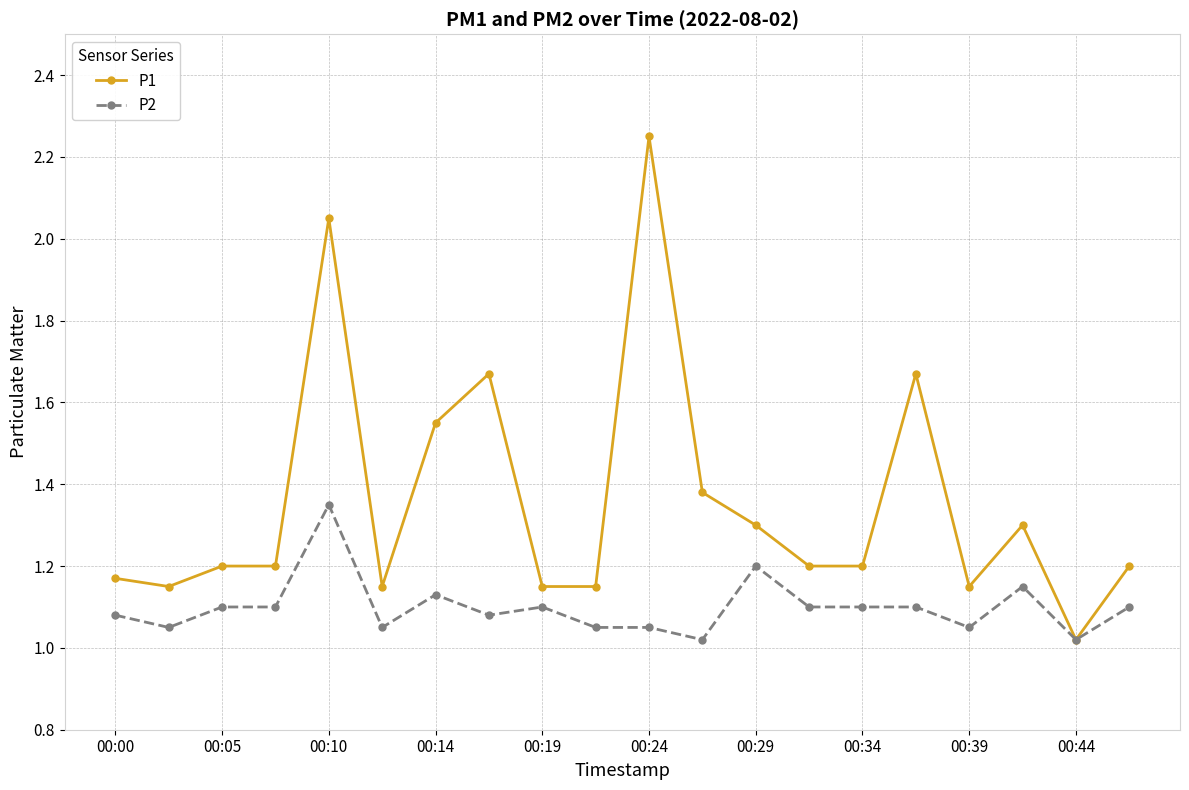

Which series has the largest total across all categories?

P1